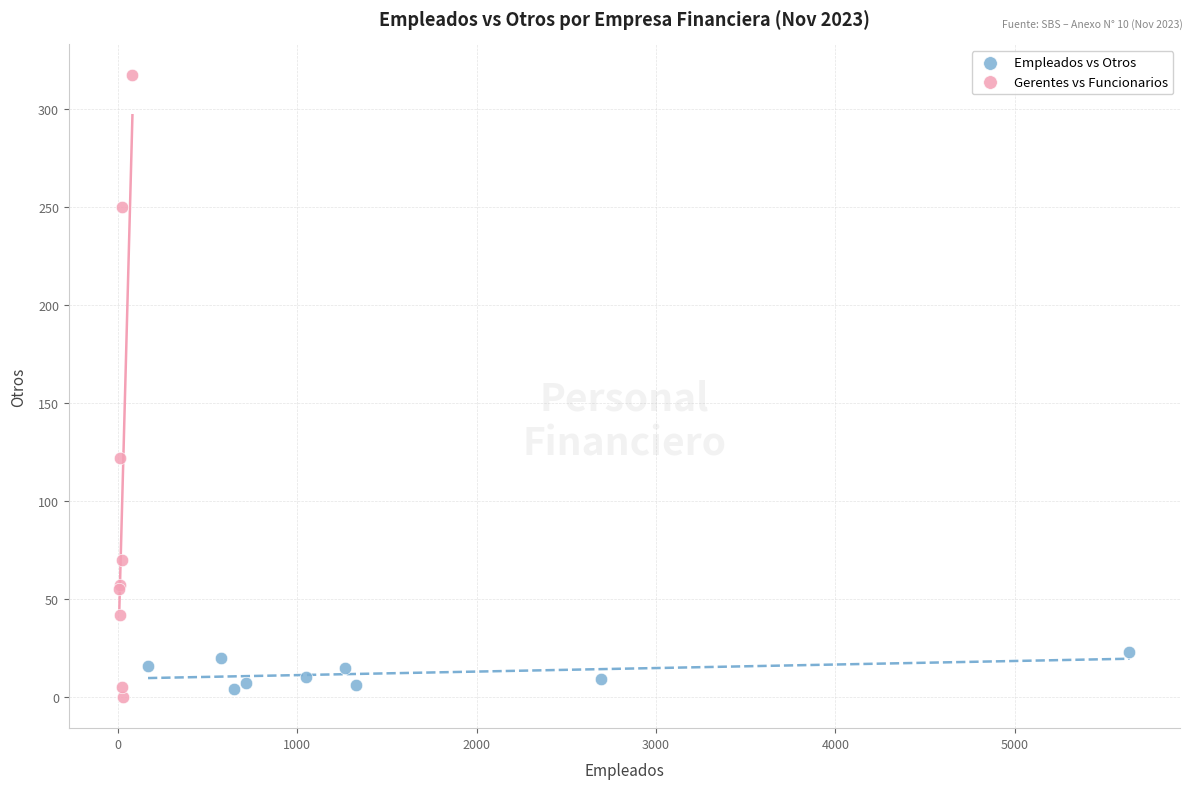

What are all the series names shown in the legend?

Empleados vs Otros, Gerentes vs Funcionarios